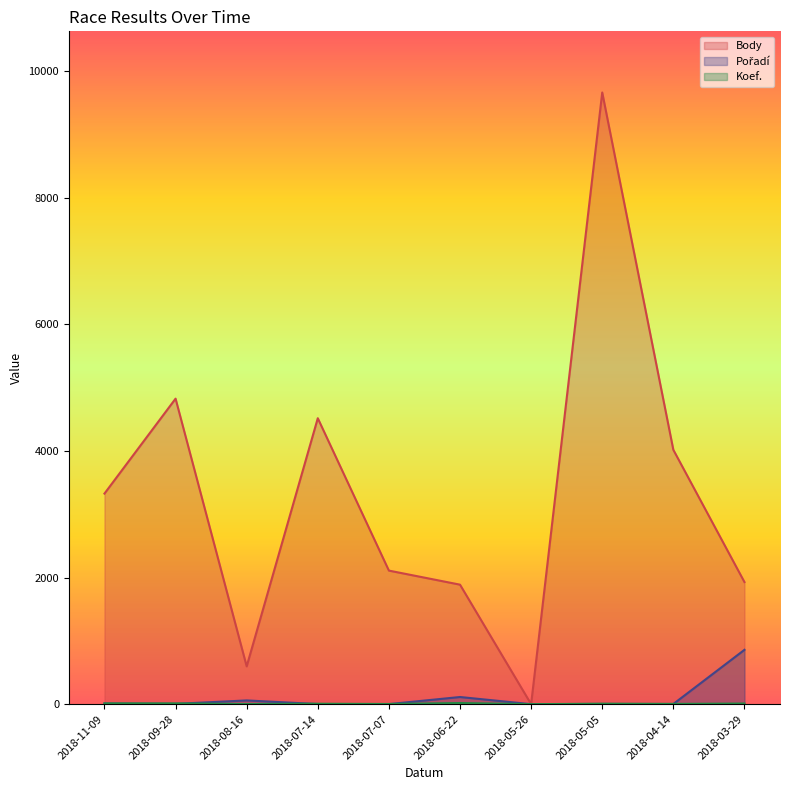

What is the difference between the maximum and minimum values in the Pořadí series?

858